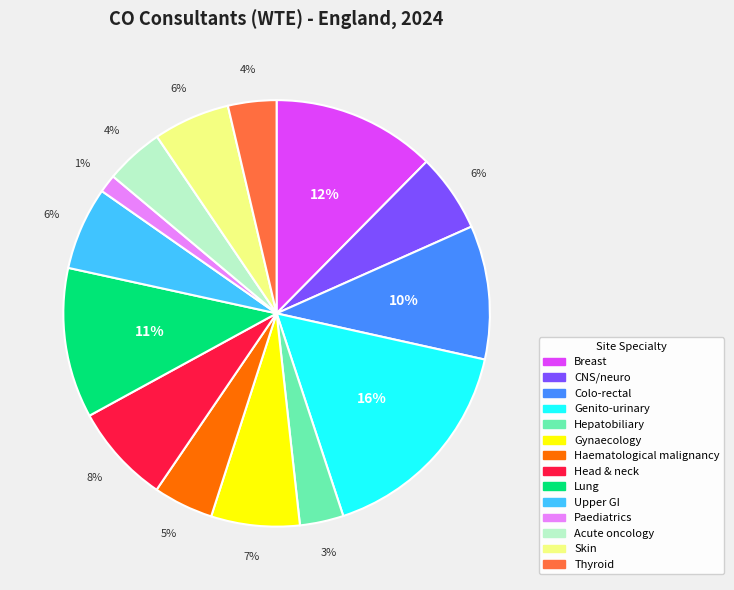

What is the smallest slice in the pie chart?

Paediatrics